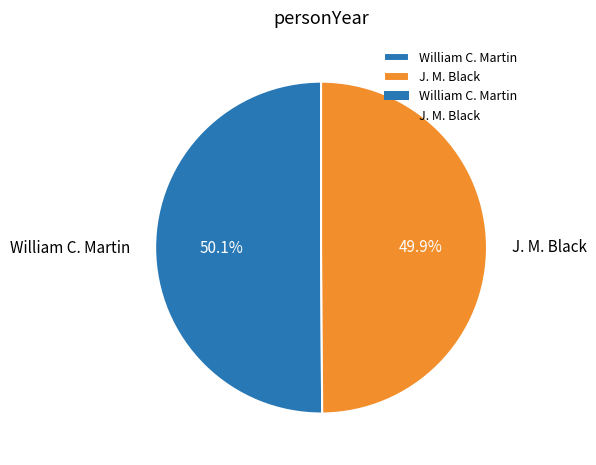

Is the sum of William C. Martin and J. M. Black greater than half?

Yes